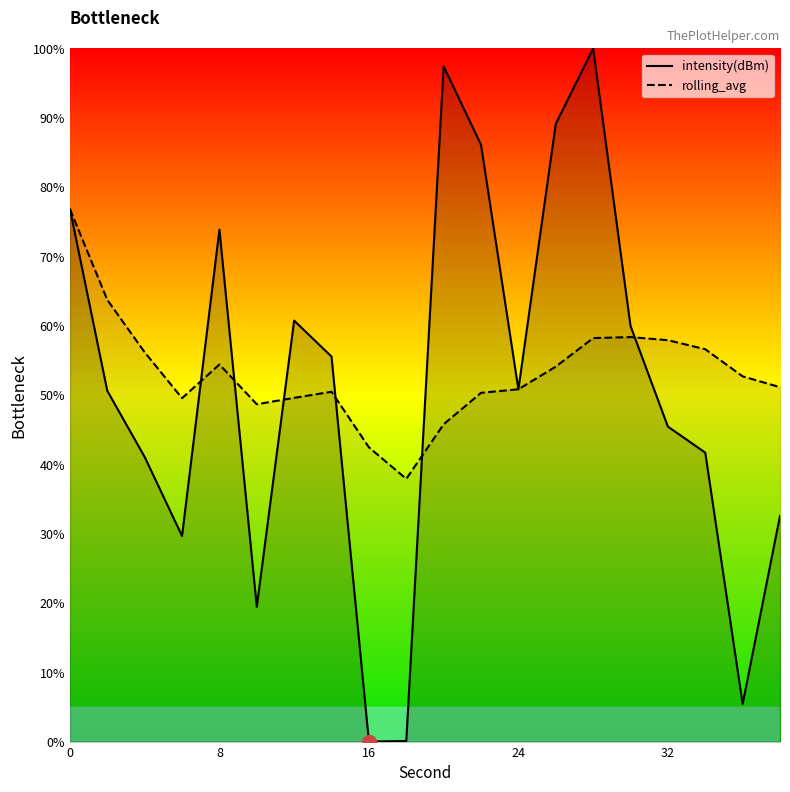

Rank the series by their maximum value, from highest to lowest.

intensity(dBm), rolling_avg